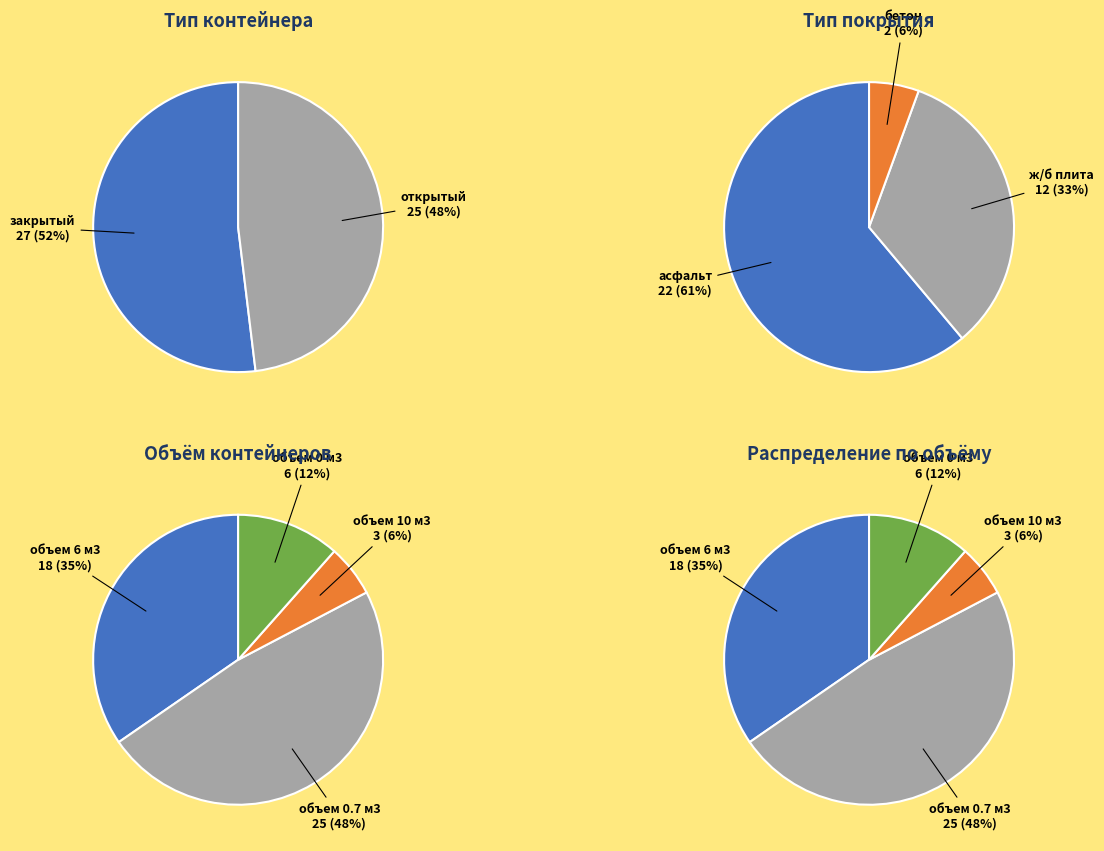

What is the ratio of the value at открытый to the value at закрытый?

0.9